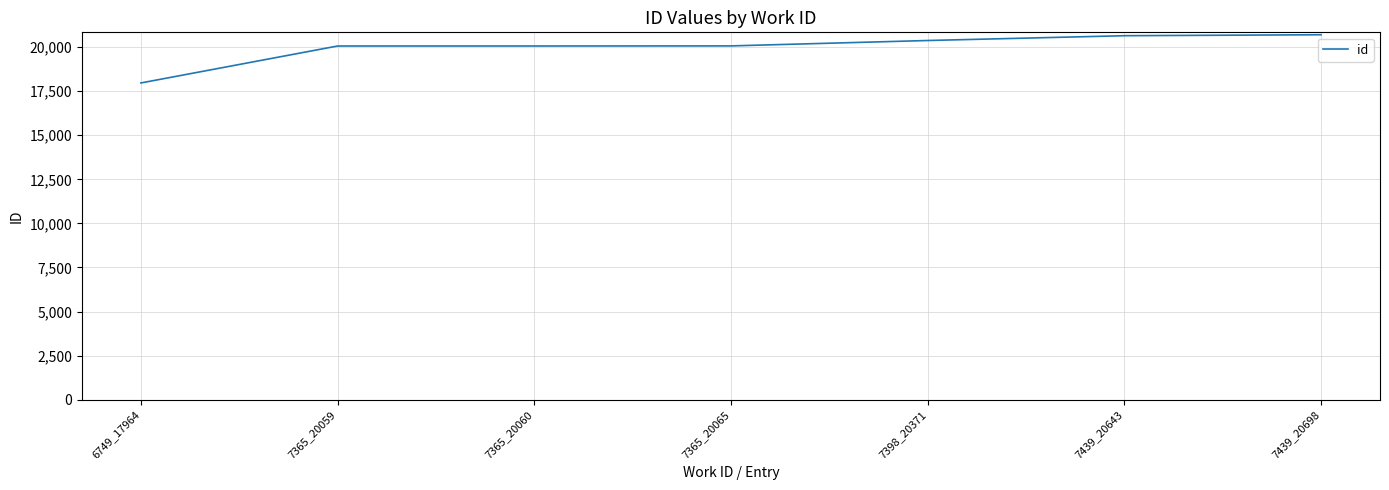

Which label corresponds to the smallest value in the chart?

6749_17964